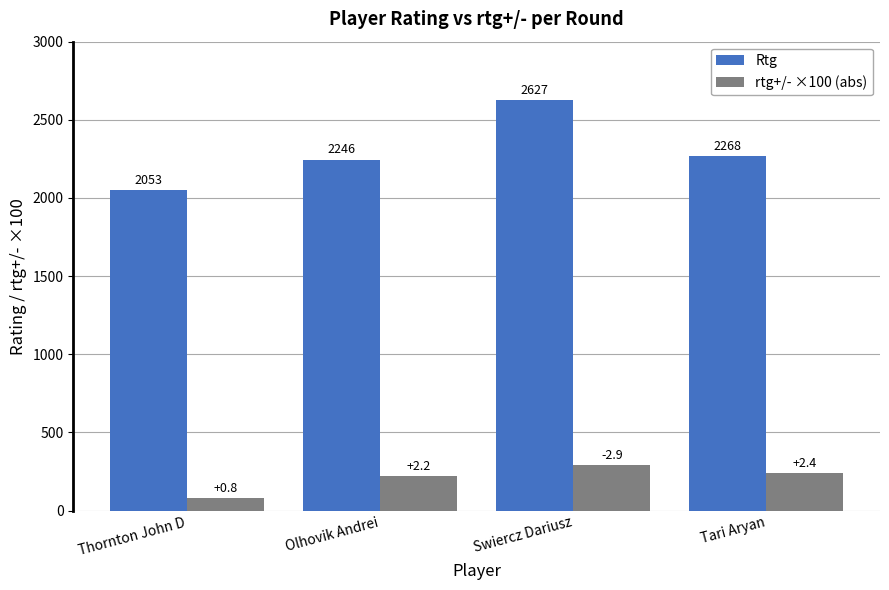

How many categories are shown in the chart?

4